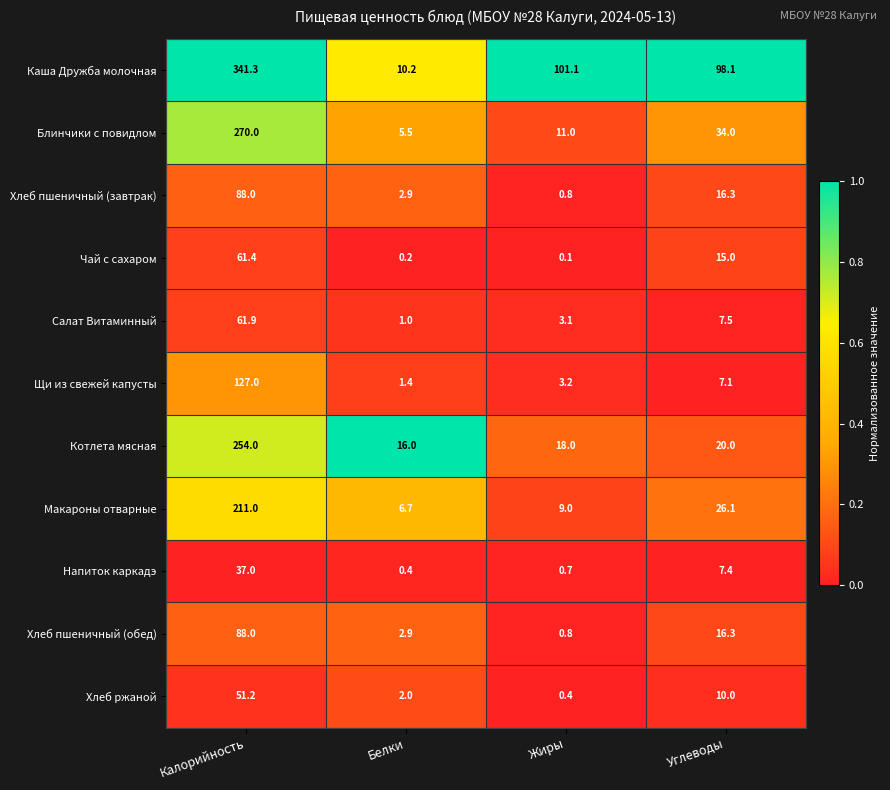

Where is Блинчики с повидлом nearest to the value 137?

Углеводы